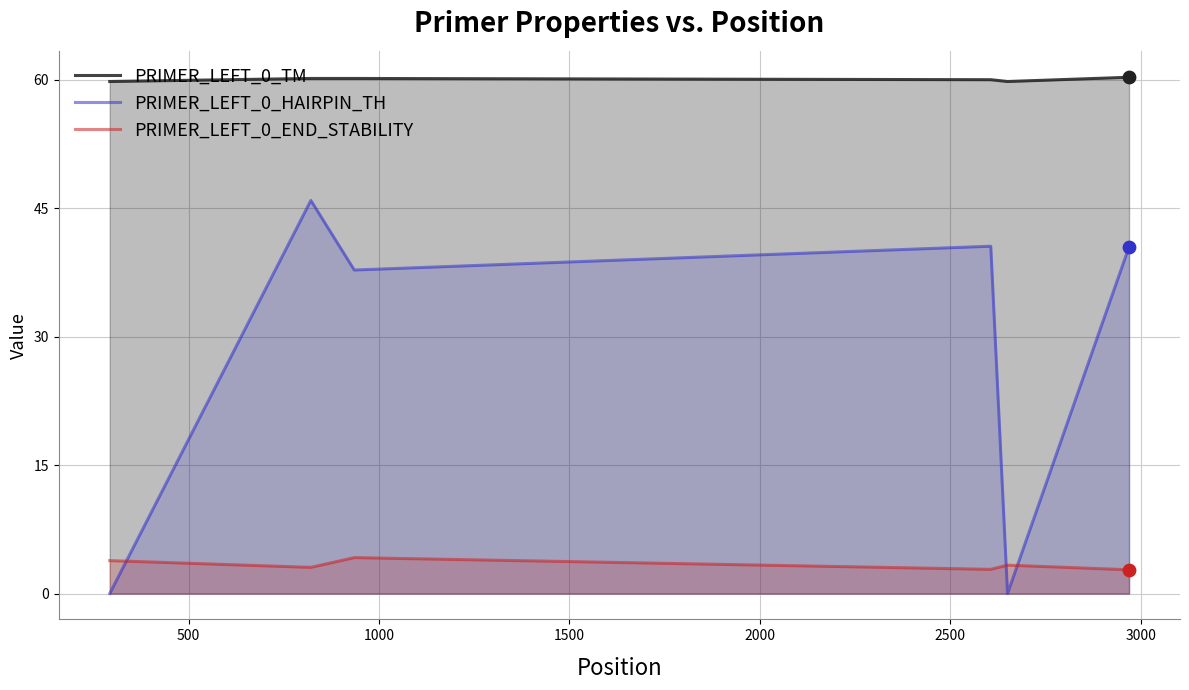

What are all the series names shown in the legend?

PRIMER_LEFT_0_TM, PRIMER_LEFT_0_HAIRPIN_TH, PRIMER_LEFT_0_END_STABILITY